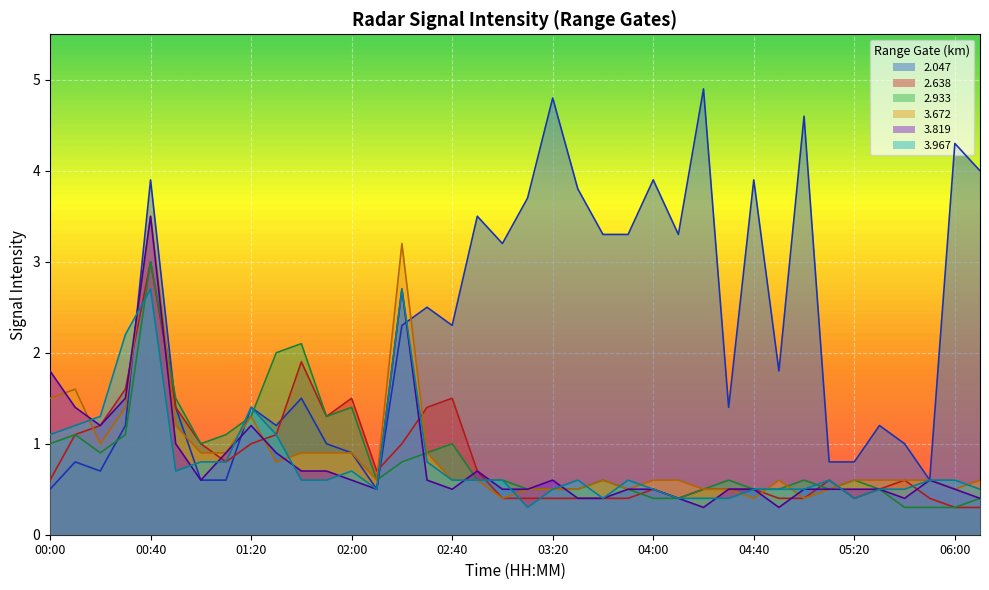

What is the label of the 26th point from the left?

04:10